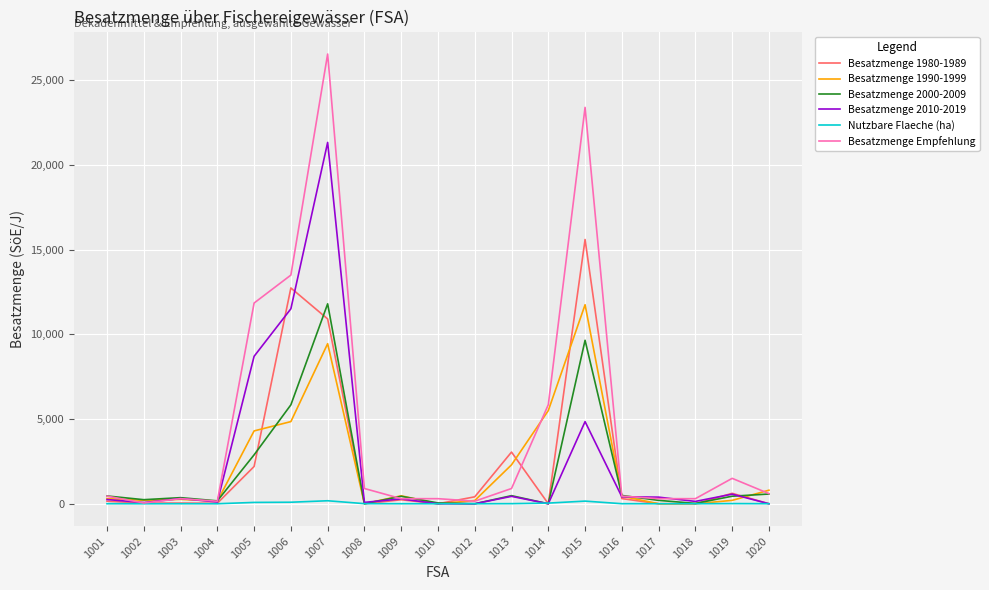

What is the difference between the highest and lowest values at 1010?

300.0